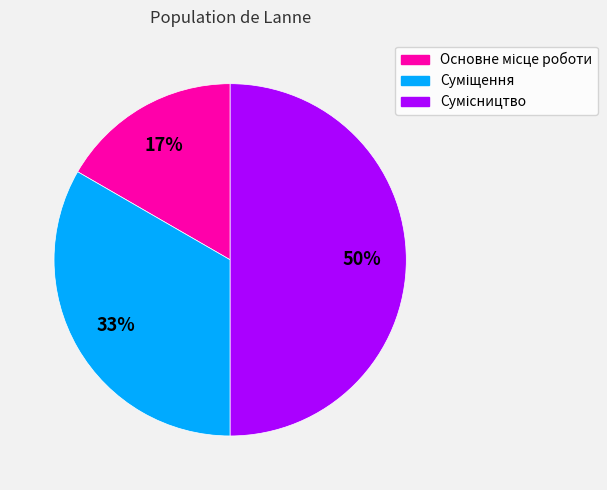

How many segments does this pie chart have?

3